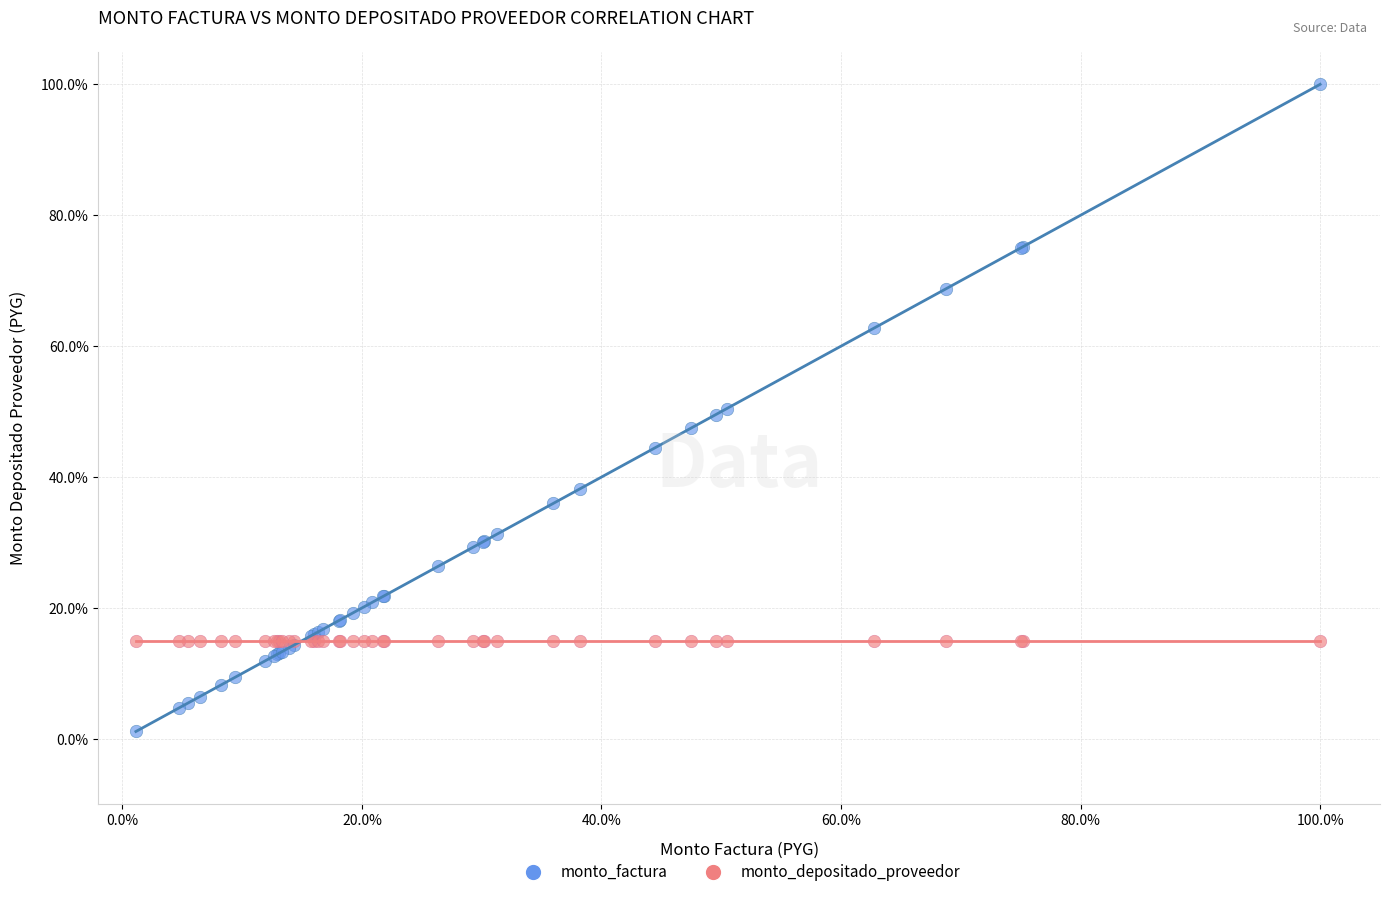

Which series contains the highest Y value?

monto_factura